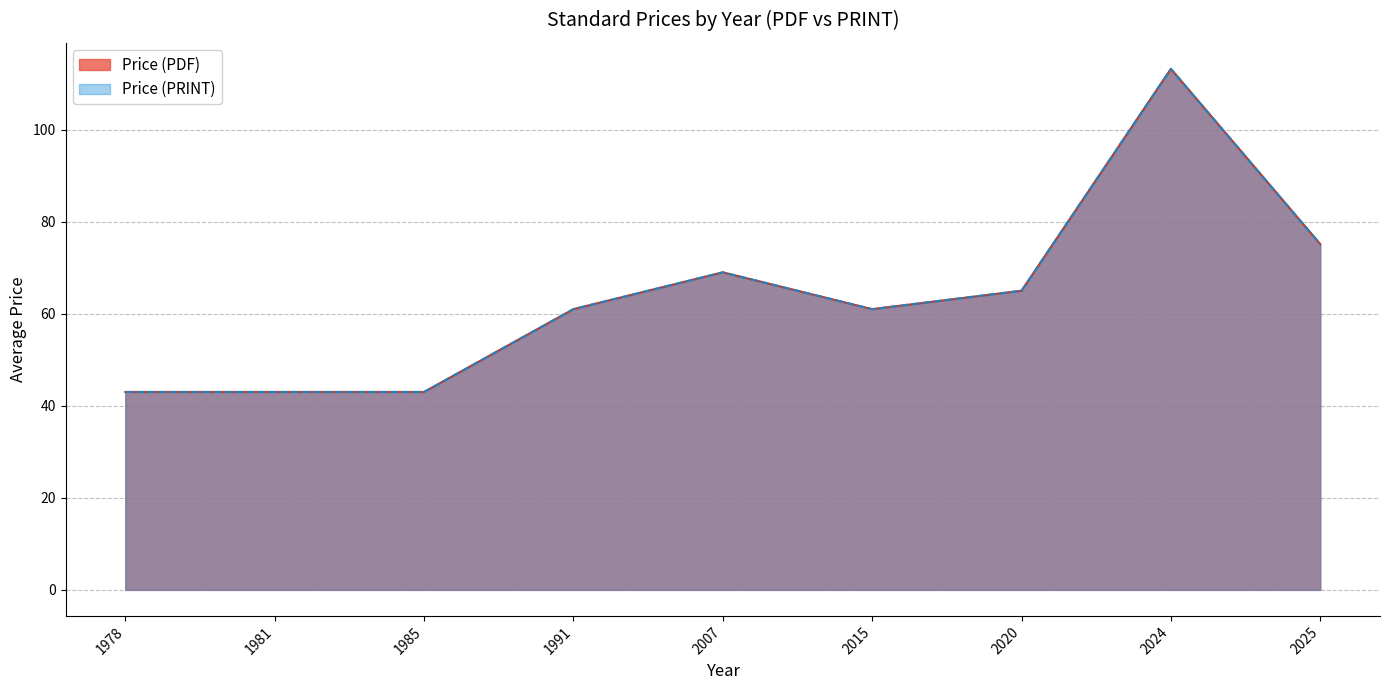

Which category has the lowest value across all series?

1978